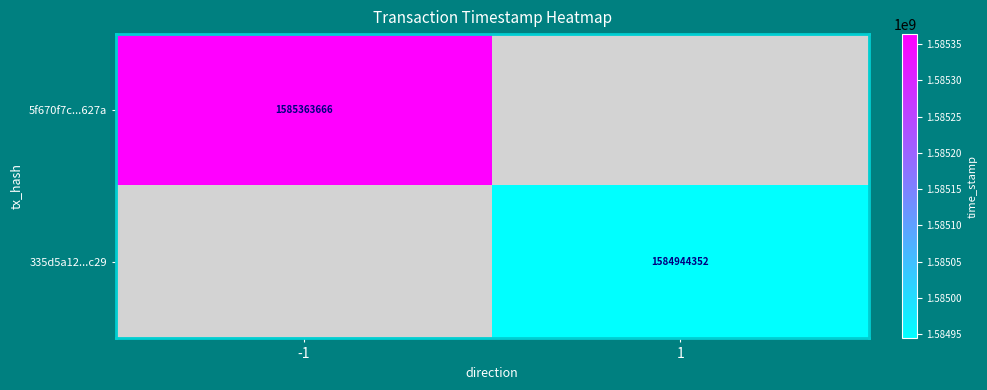

Is it true that 5f670f7c...627a equals 1585363666 at -1?

True